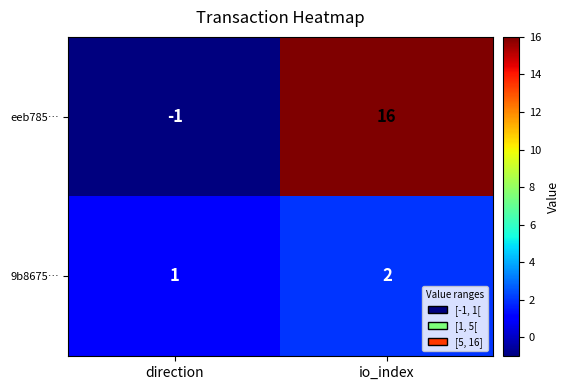

How many distinct data groups are displayed?

2